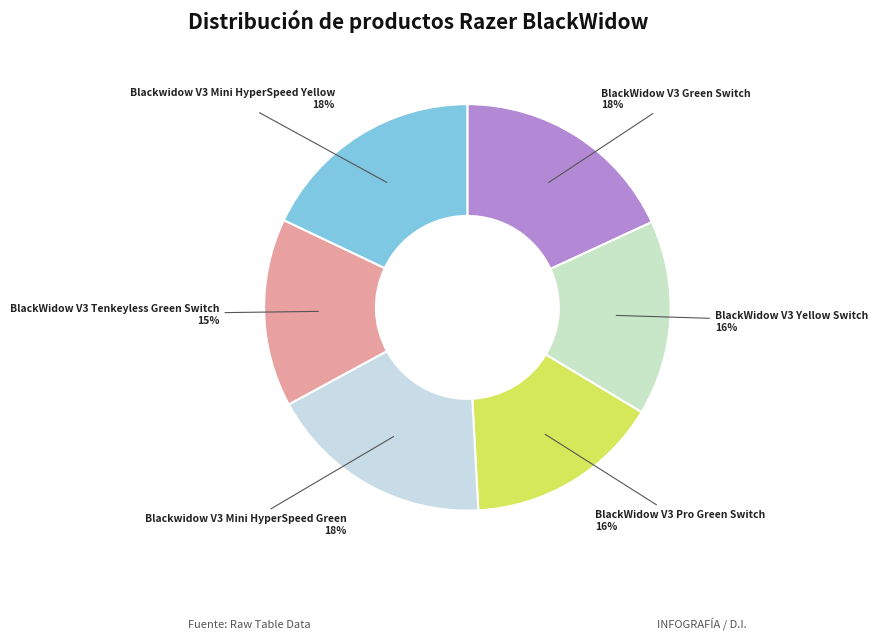

Which has a higher value, BlackWidow V3 Pro Green Switch or Blackwidow V3 Mini HyperSpeed Green?

Blackwidow V3 Mini HyperSpeed Green